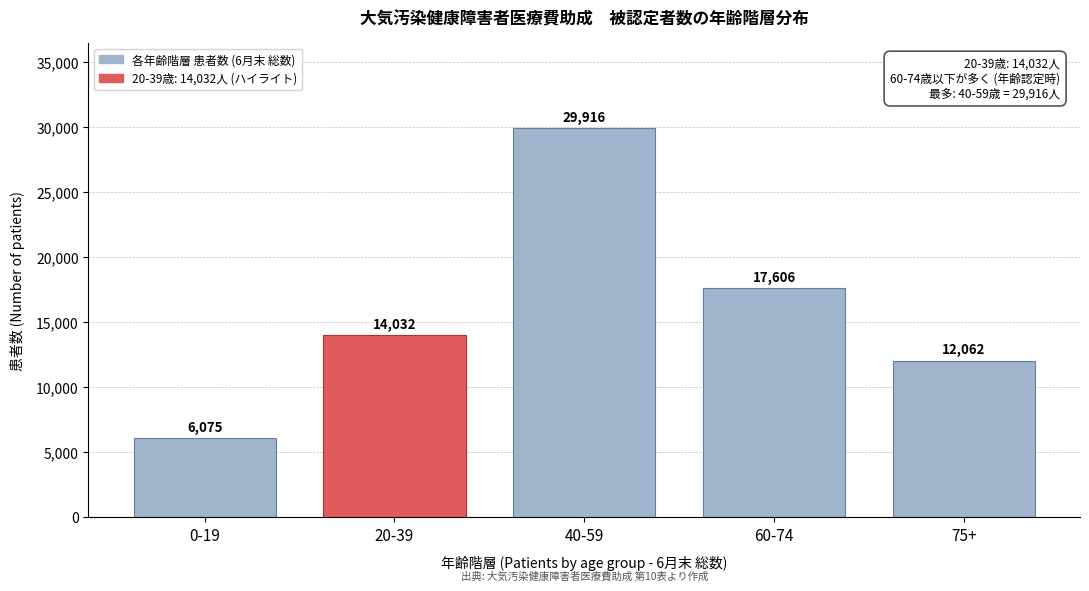

Reading left to right, list all the values displayed in this chart.

6075	14032	29916	17606	12062